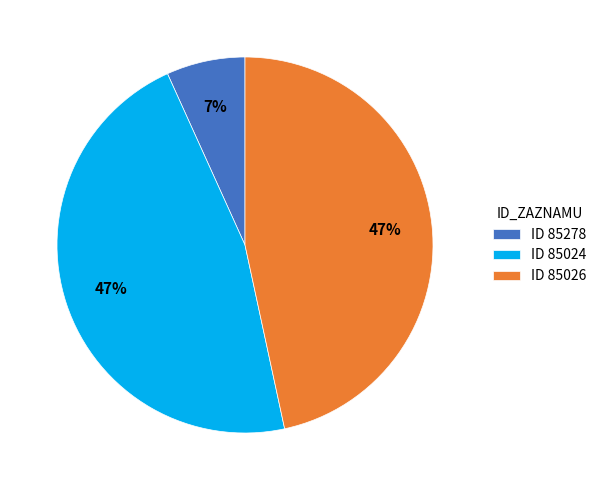

To the nearest percent, what percentage of the pie is ID 85024?

47%